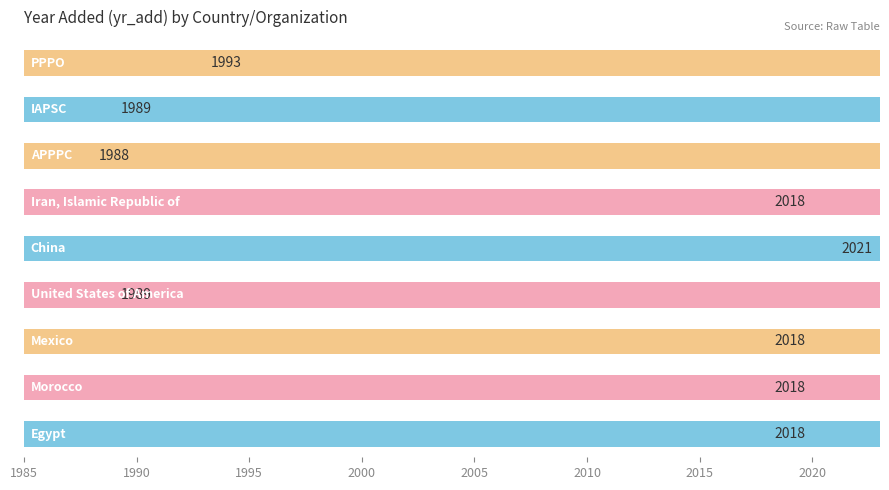

What is the difference between the maximum and second lowest values?

32